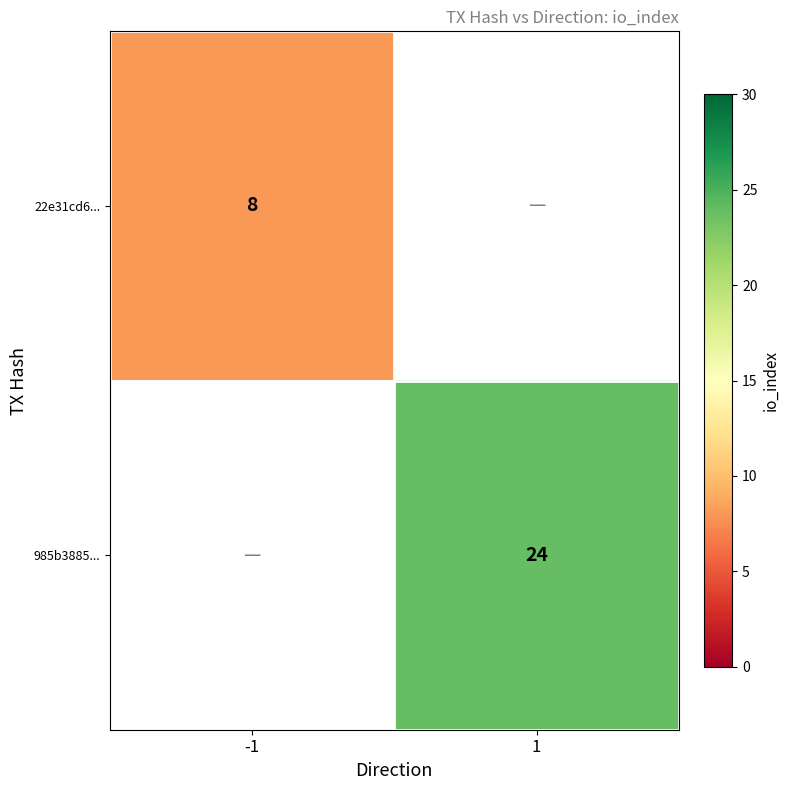

At how many categories does at least one series exceed 10?

1